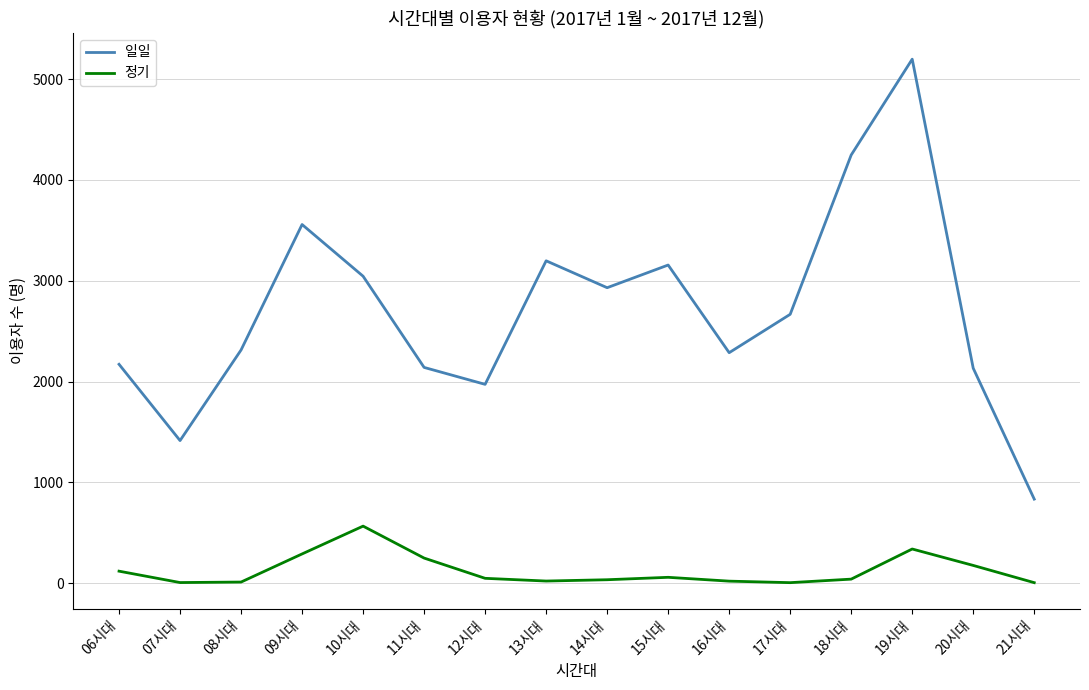

Which series has the largest range (max minus min)?

일일